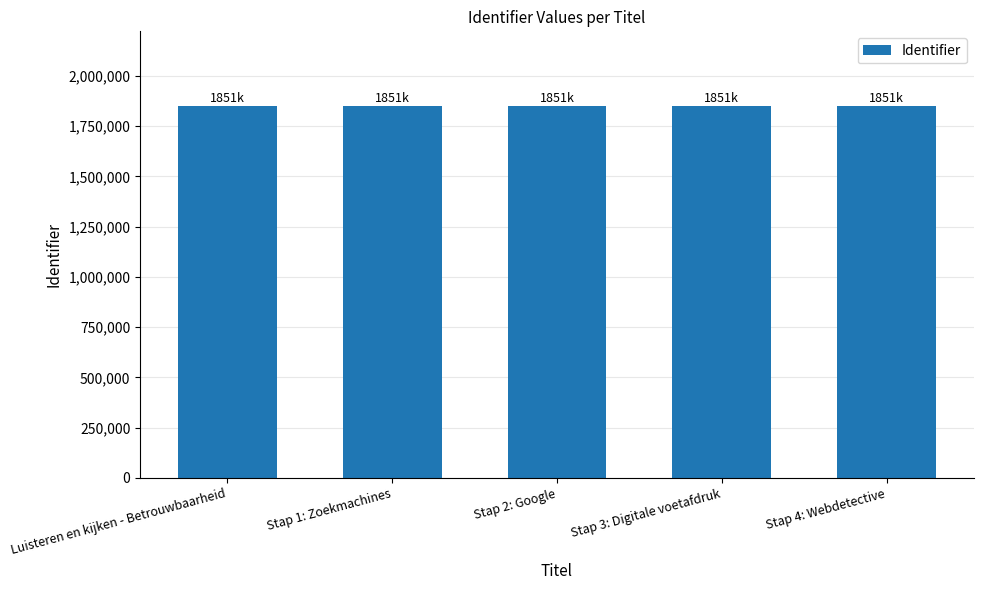

What position from the right is Stap 1: Zoekmachines?

4